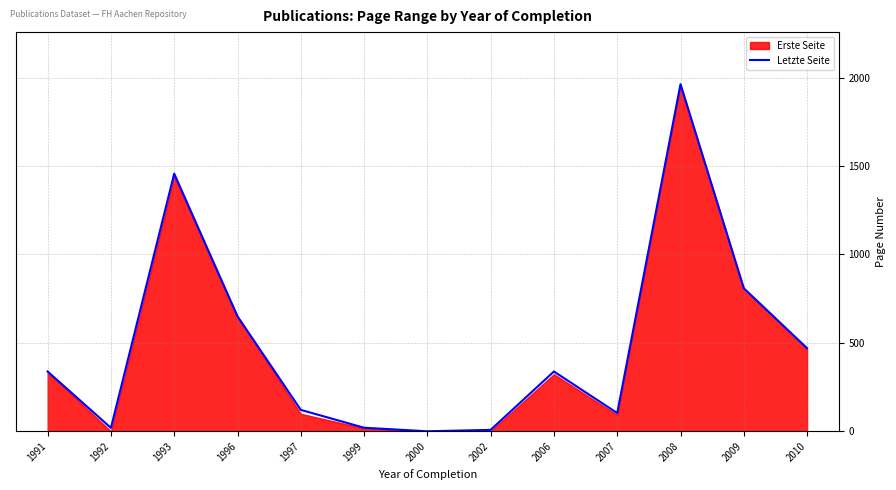

How many lines are shown in the chart?

1